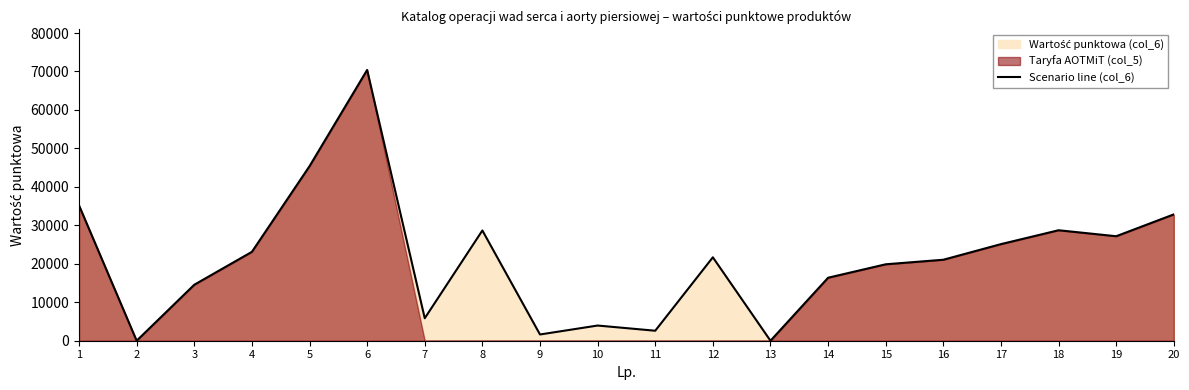

Count the number of values greater than 21686.

9